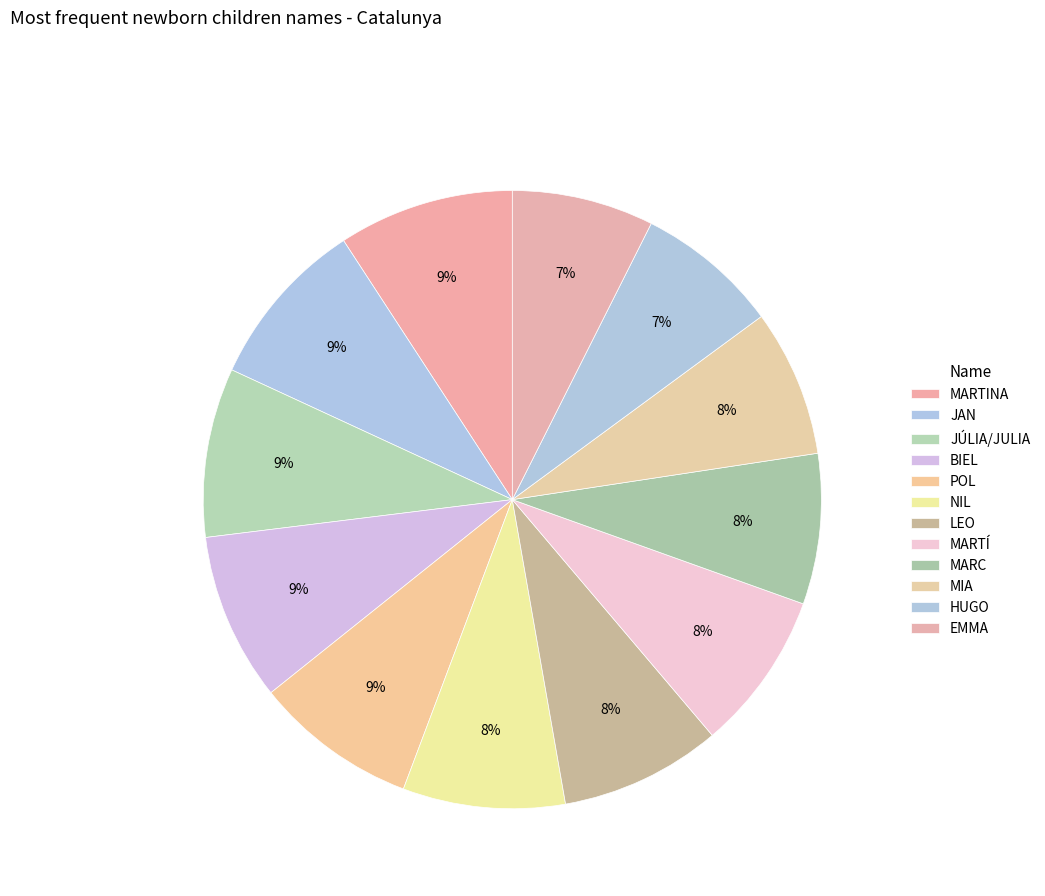

What percentage is the JÚLIA/JULIA slice, to the nearest percent?

9%